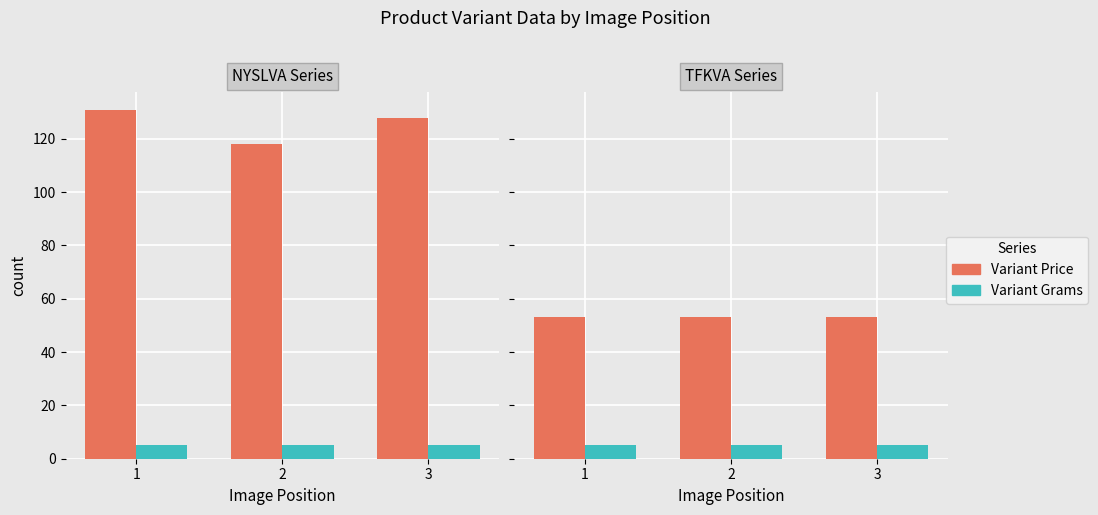

What is the value of the Variant Price bar at the 3rd from the left?

53